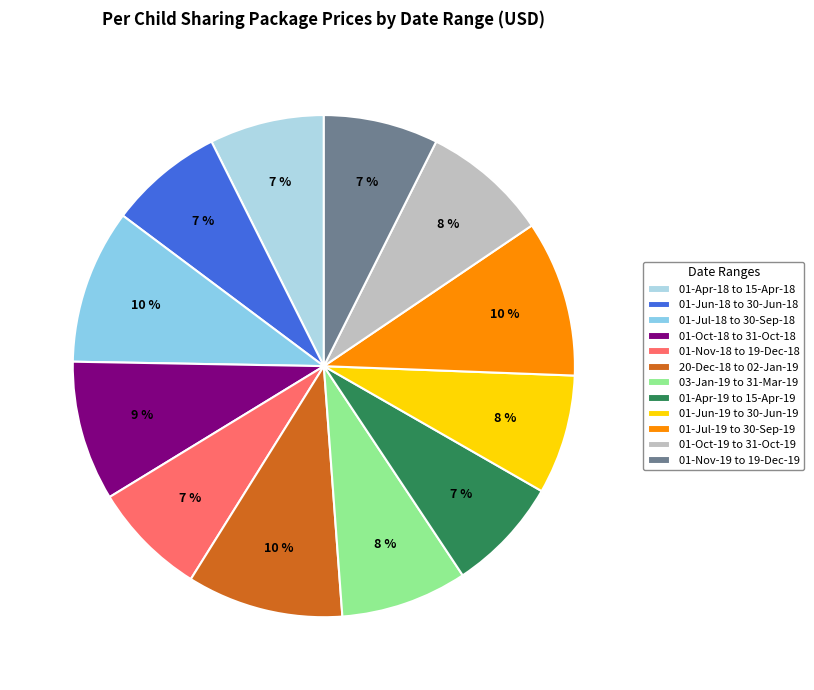

Count the number of slices in the pie.

12